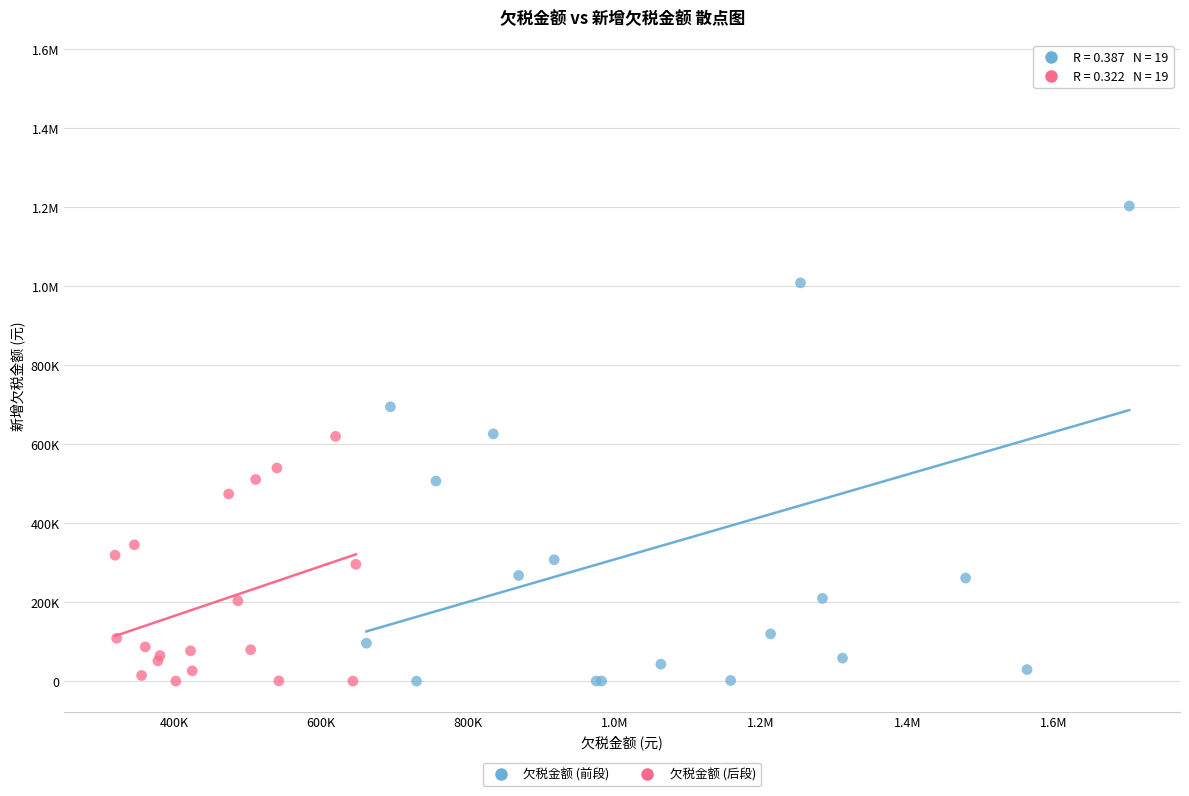

What are all the series names shown in the legend?

欠税金额 (前段), 欠税金额 (后段)